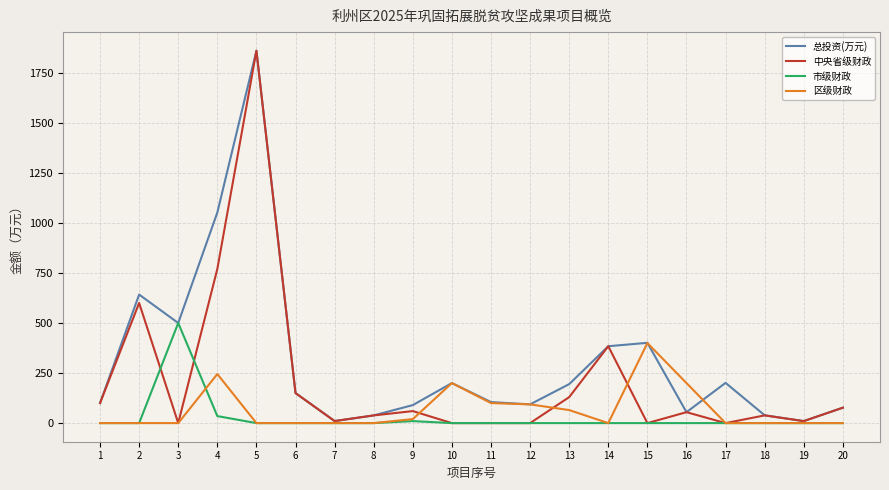

Where does the 中央省级财政 series first go above 54?

1